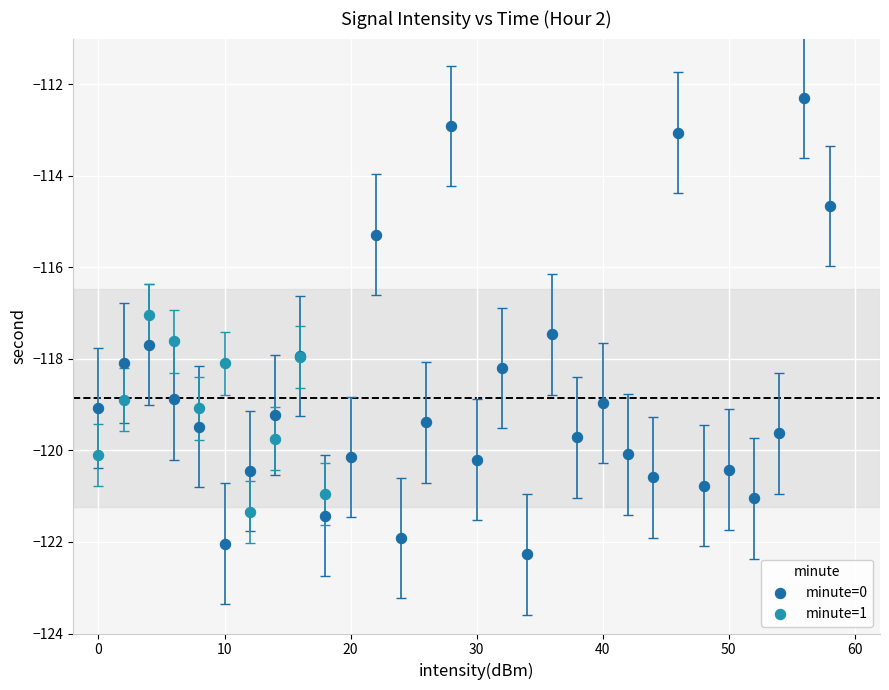

What are all the series names shown in the legend?

minute=0, minute=1